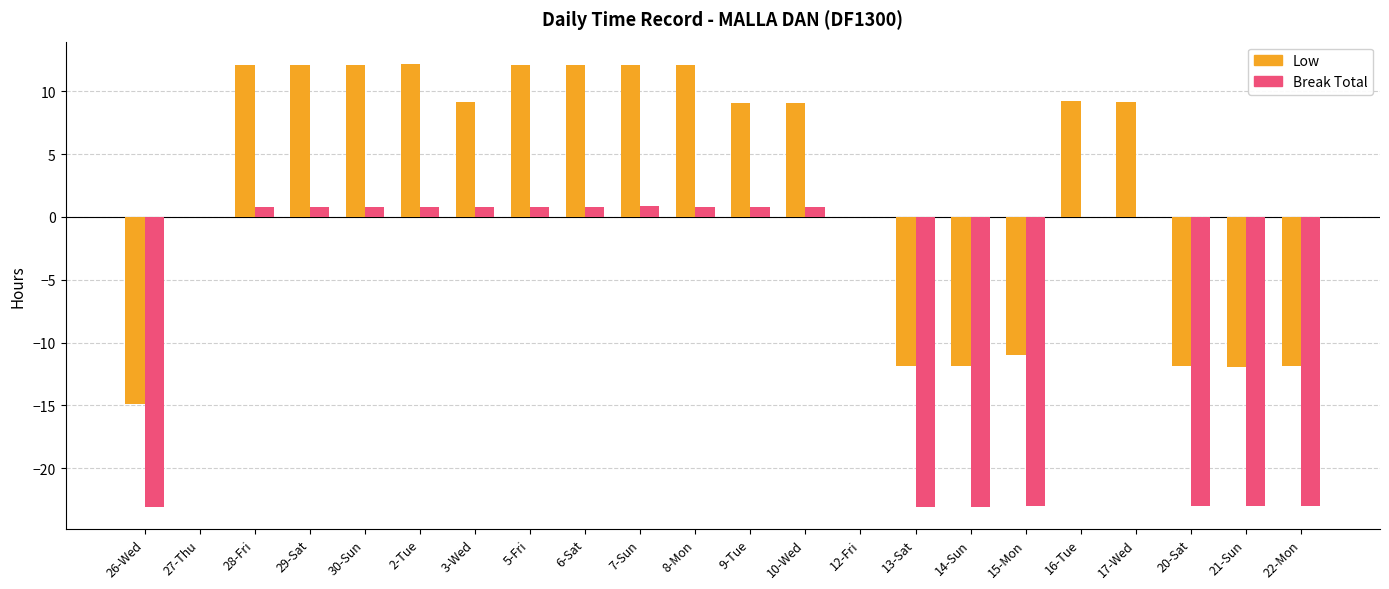

Count the number of categories in the chart.

22